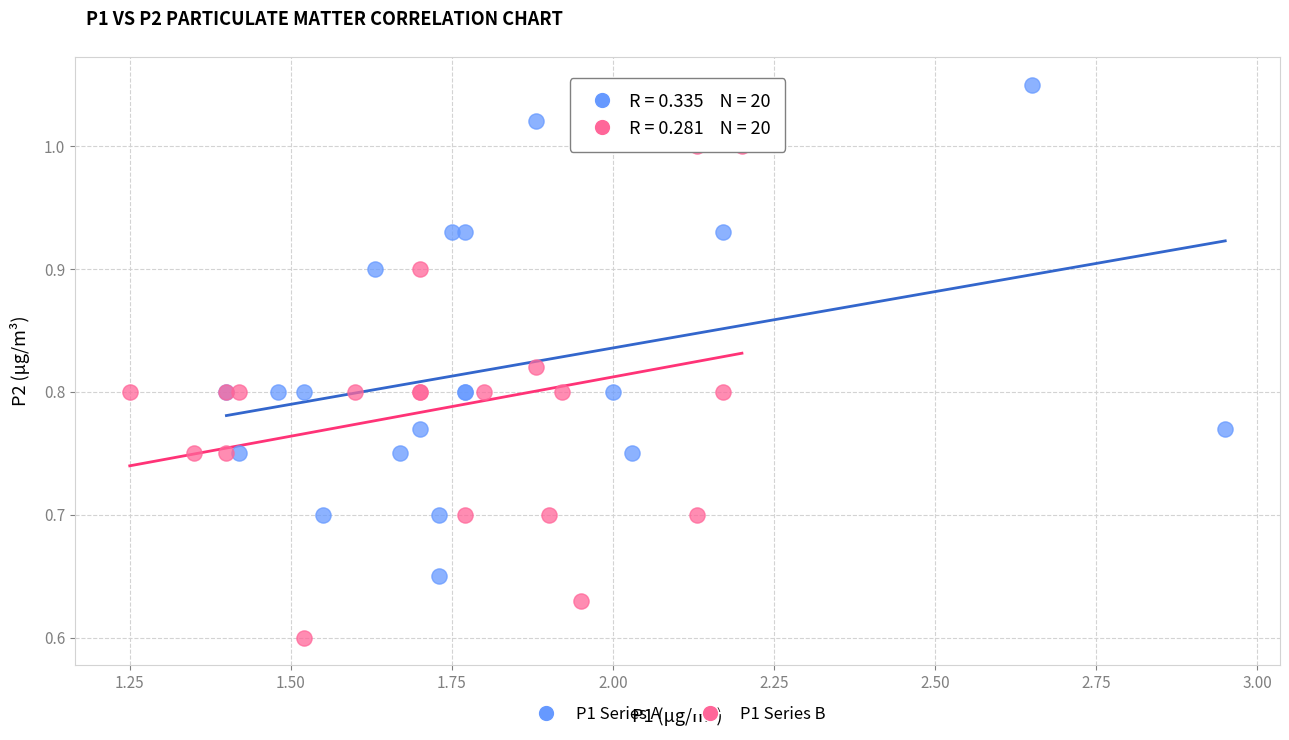

Which series reaches the minimum Y coordinate?

P1 Series B